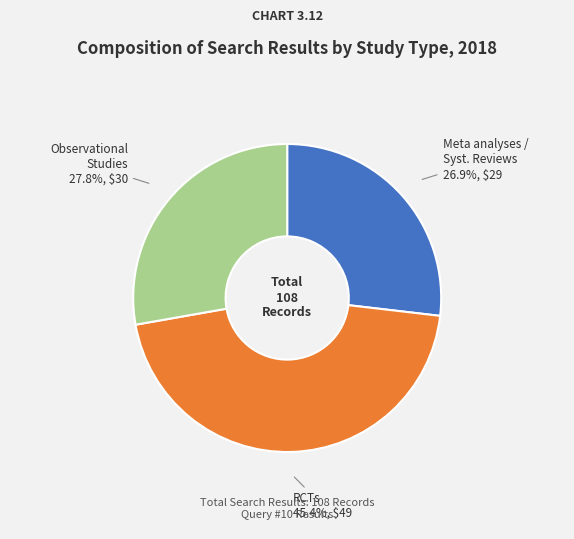

Is there a majority slice in this chart?

No